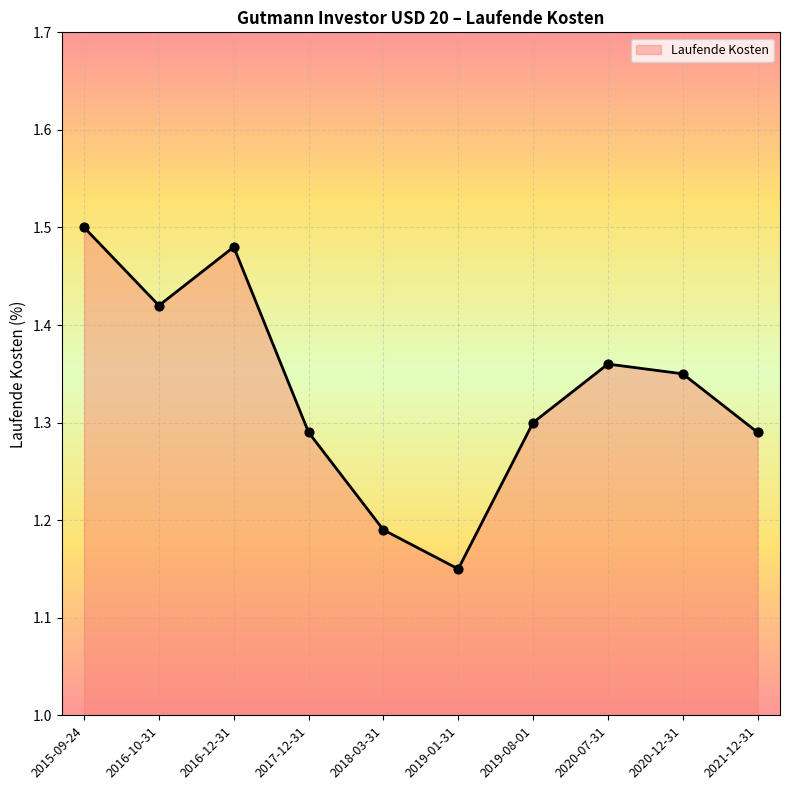

What is the ratio of the value at 2021-12-31 to the value at 2020-12-31?

1.0